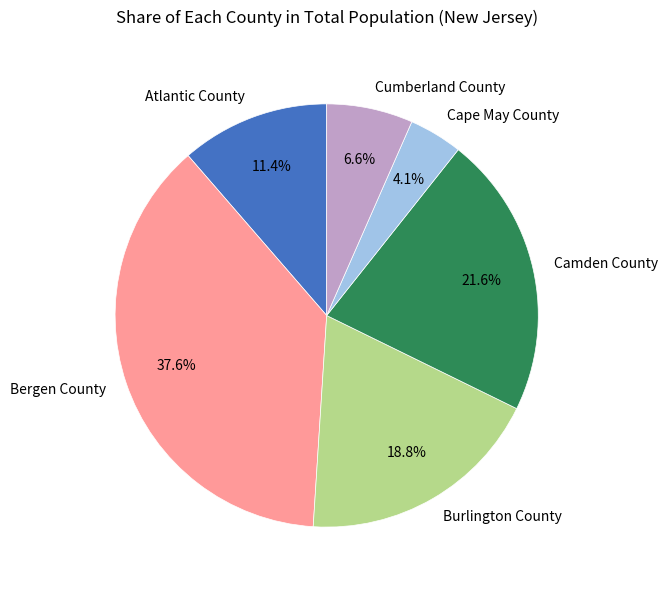

Count the number of slices in the pie.

6